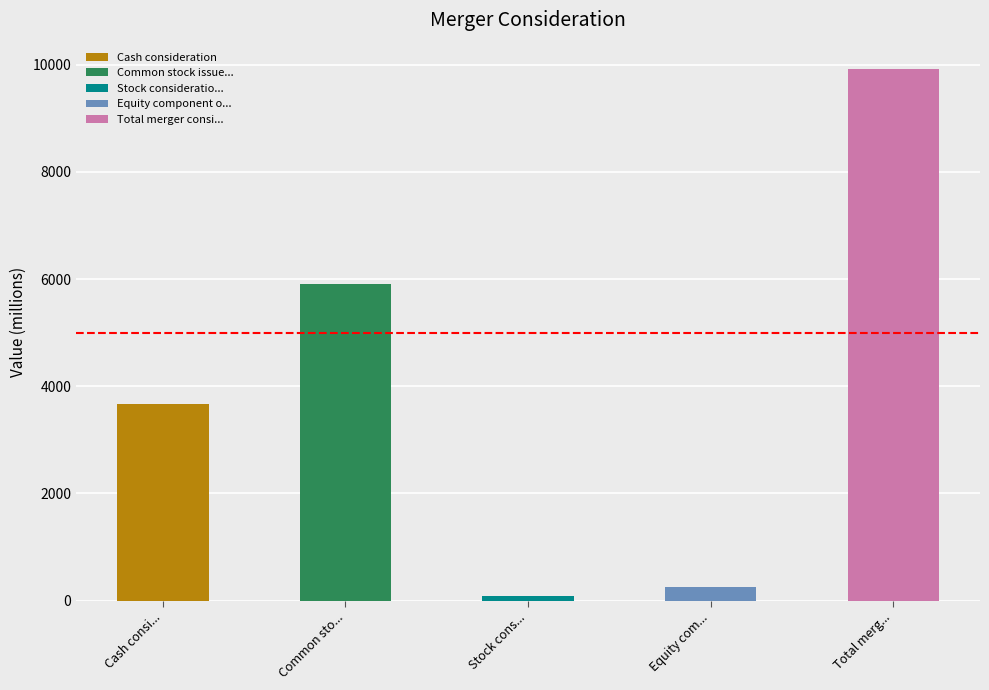

Where does the data first go above 3673?

Cash consideration